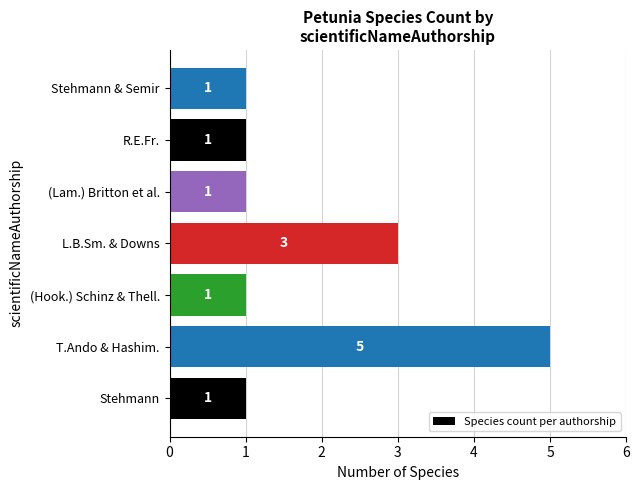

The value at Stehmann is 2. True or false?

False